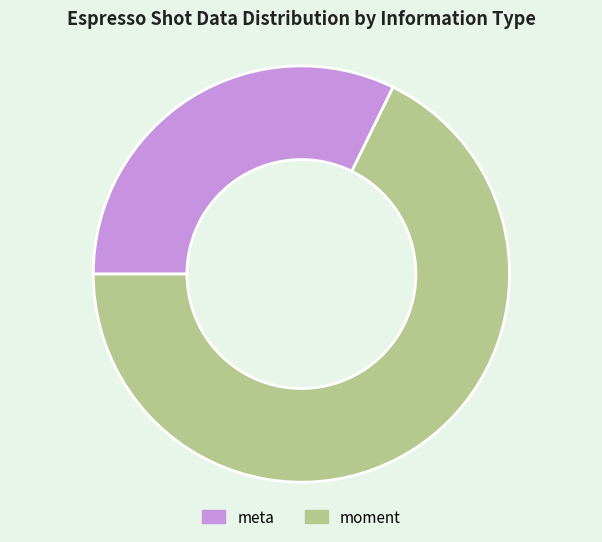

Count the number of slices in the pie.

2